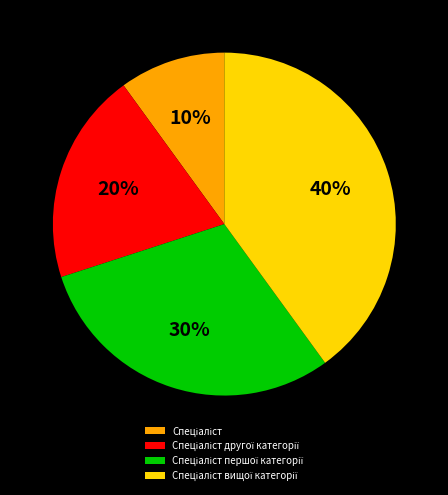

To the nearest percent, what is the average slice percentage?

25%